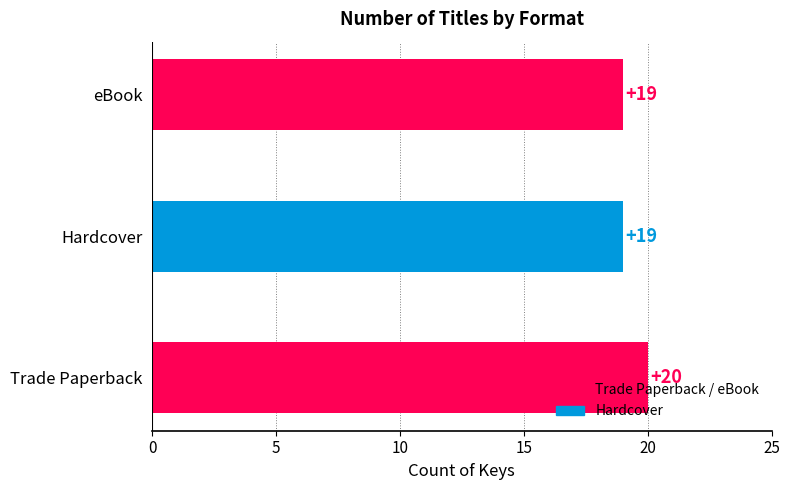

Reading bottom to top, what are all the values shown in this chart?

20	19	19